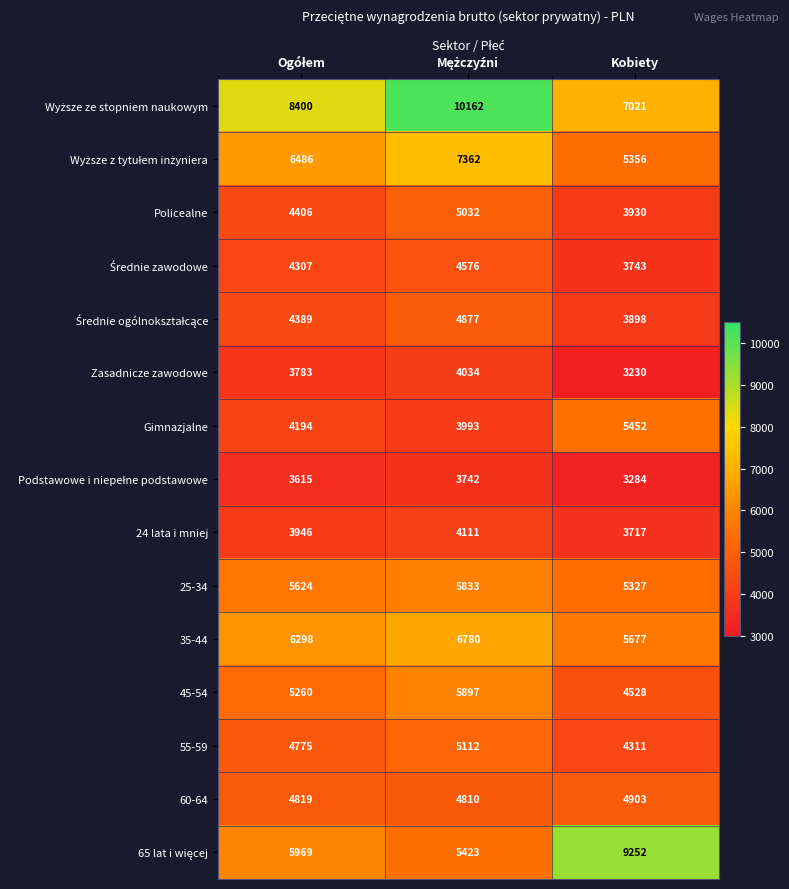

At how many categories does at least one series exceed 9081?

2